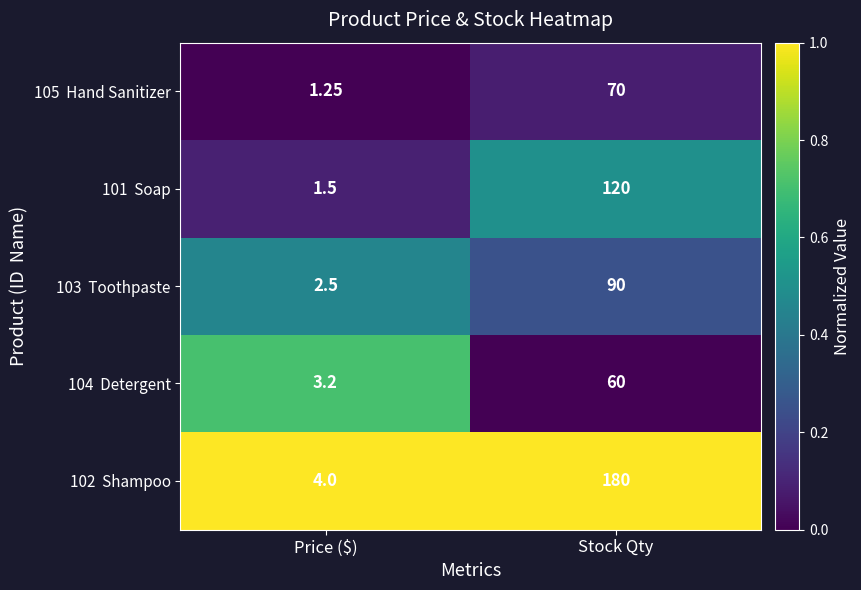

At which category is the sum across all series the highest?

Stock Qty